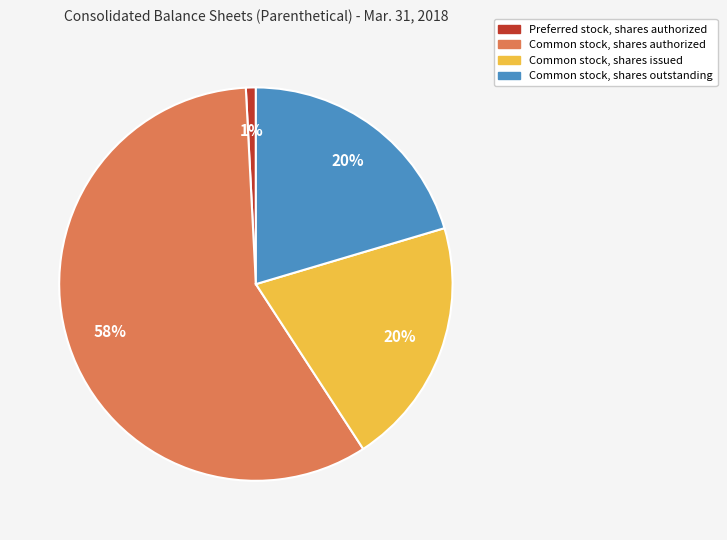

True or false: Common stock, shares authorized accounts for 58% of the total.

True